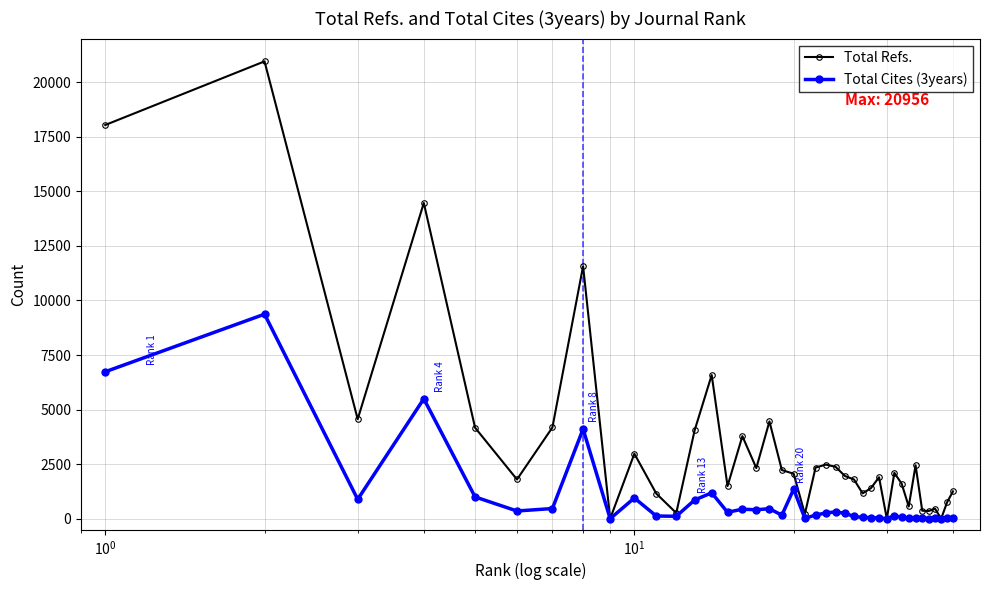

How many series are shown in this chart?

2